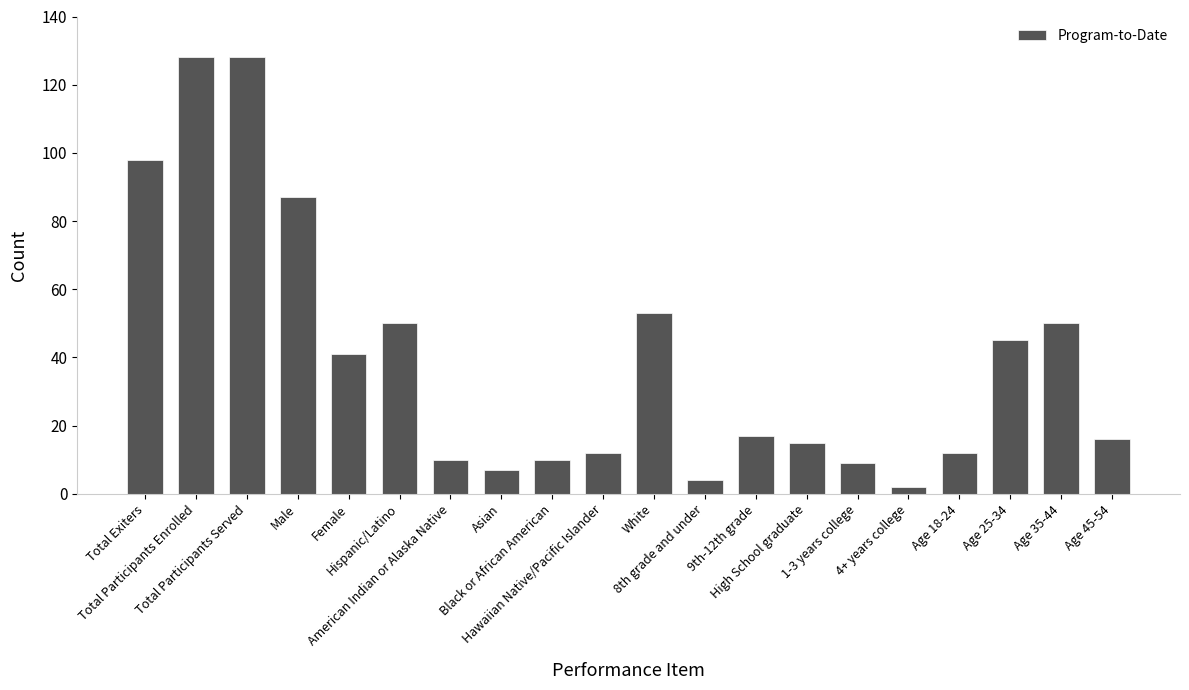

What is the change in value from American Indian or Alaska Native to High School graduate?

+5